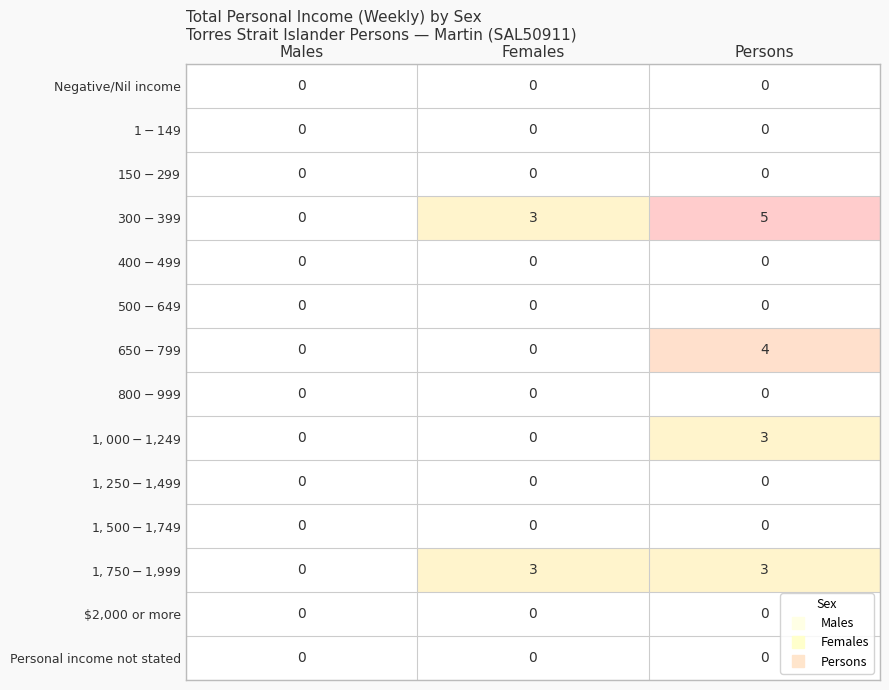

Which series has the largest total across all categories?

$300-$399